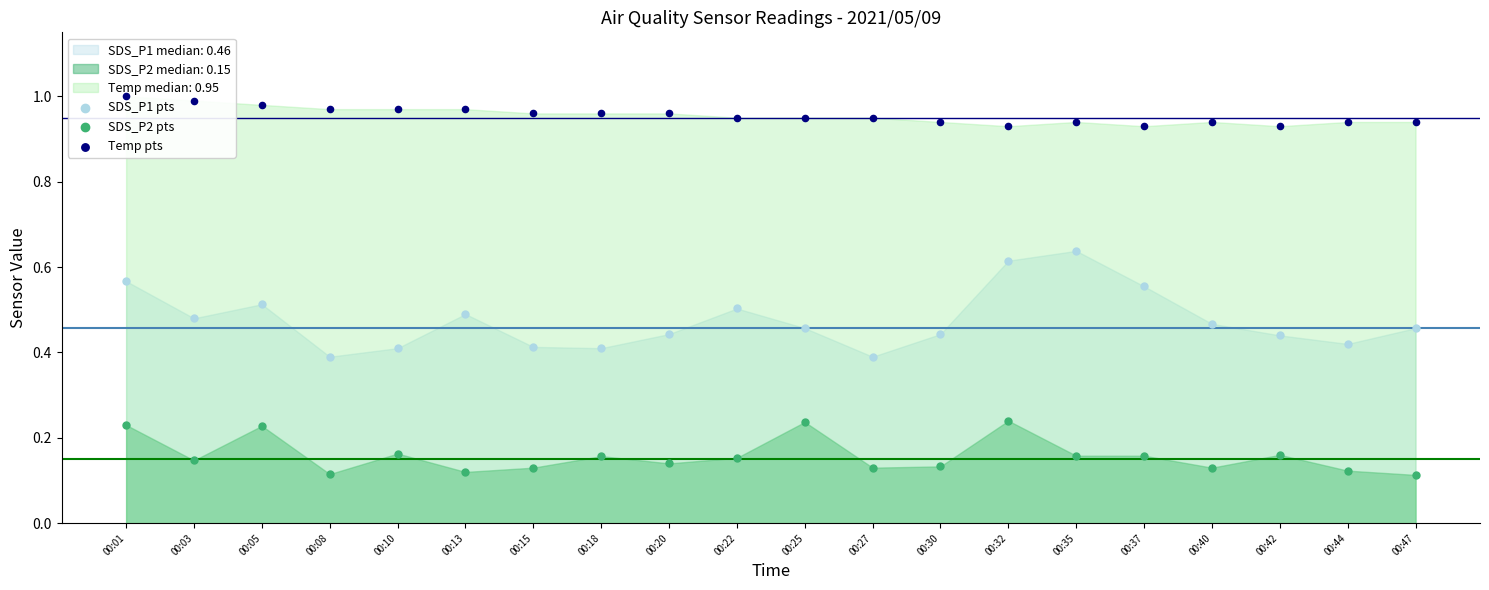

What is the total value across all series at 00:42?

1.5